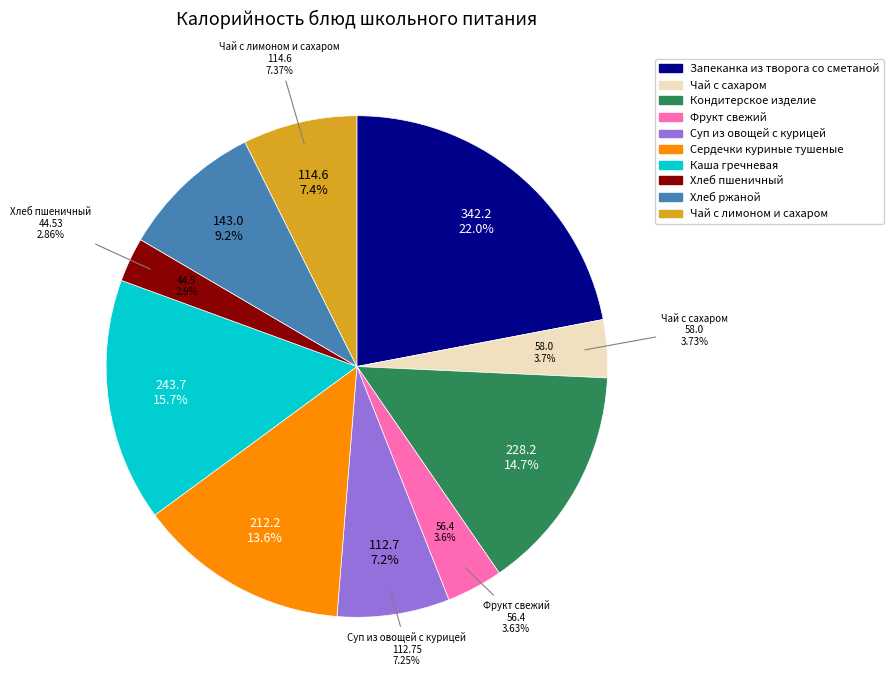

The Кондитерское изделие slice represents 15% of the pie. True or false?

True